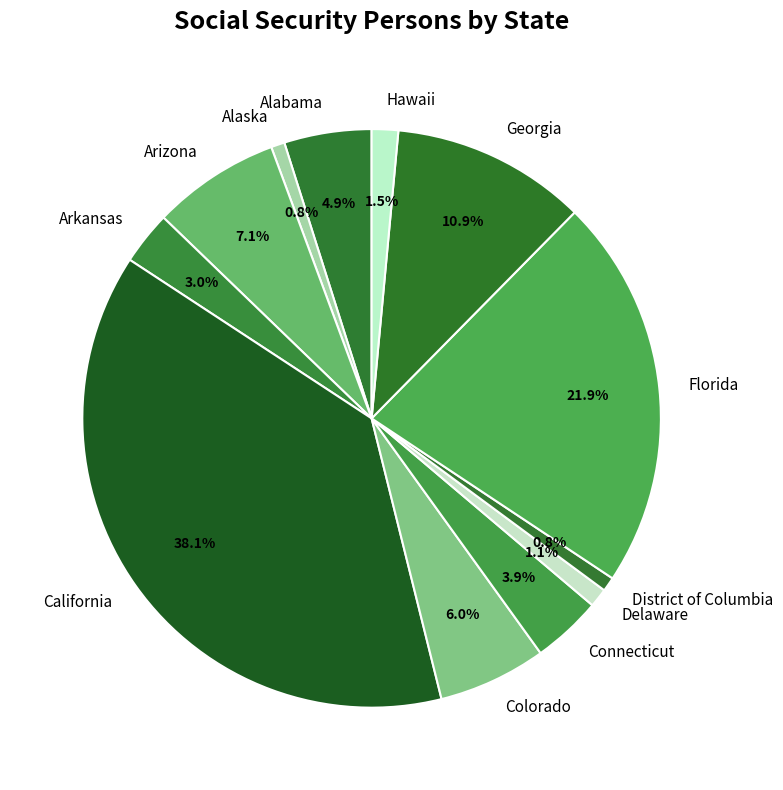

What percentage is NOT represented by Connecticut?

96.1%